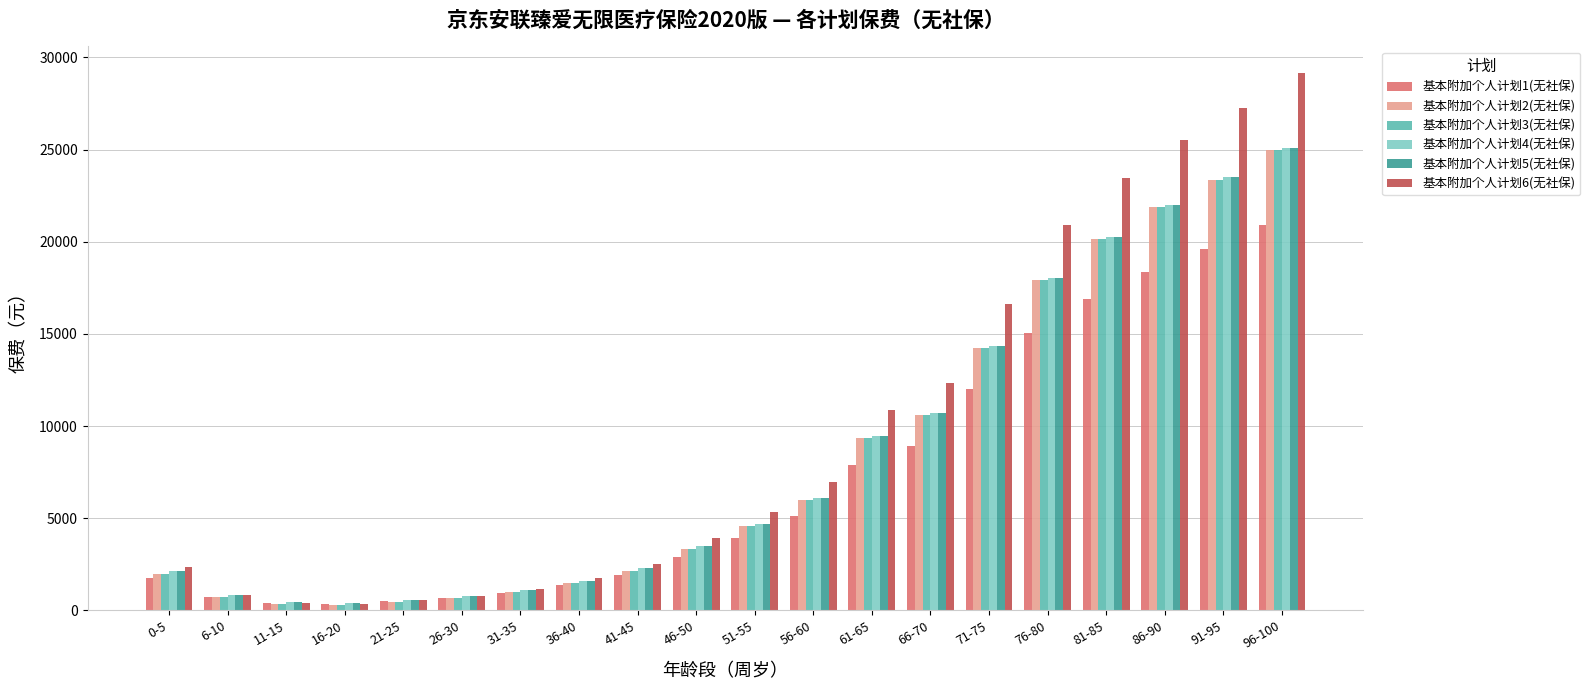

What is the label of the 18th bar from the left?

86-90